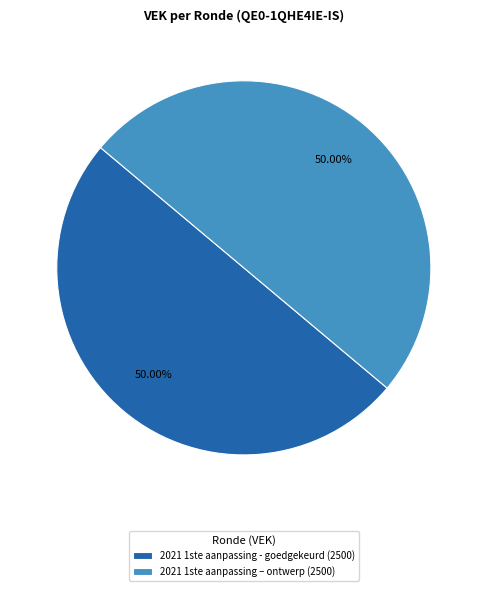

What is the ratio of the value at 2021 1ste aanpassing - goedgekeurd (2500) to the value at 2021 1ste aanpassing – ontwerp (2500)?

1.0